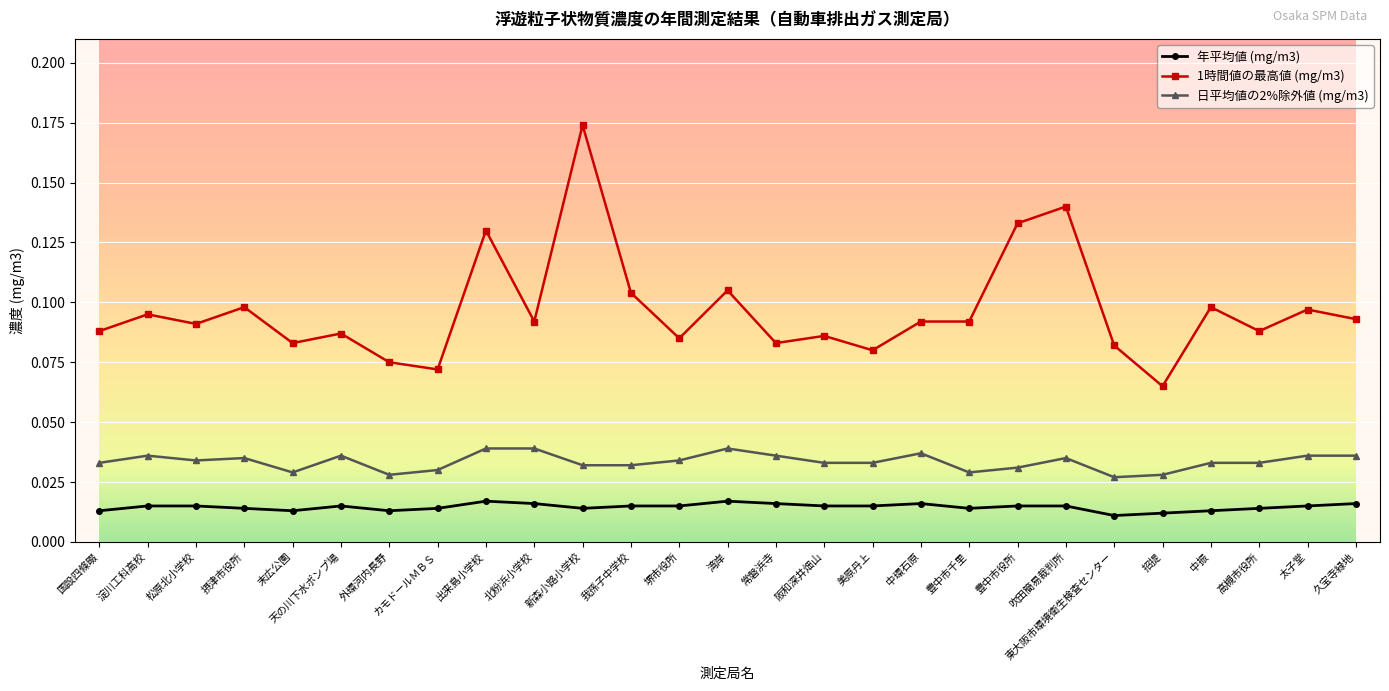

True or false: 日平均値の2%除外値 (mg/m3) has more than 0 interior local peaks.

True